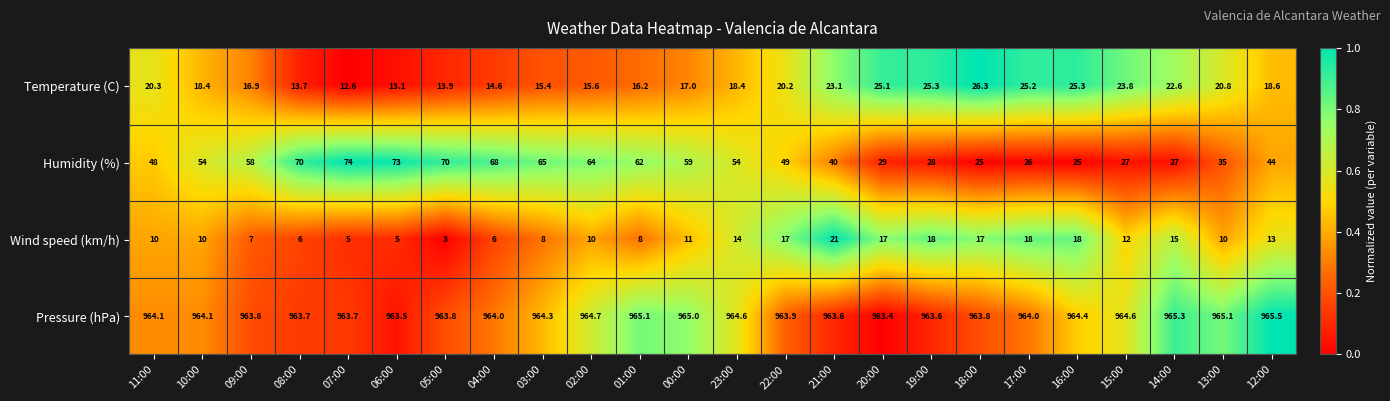

What is the maximum value shown in the chart?

965.5